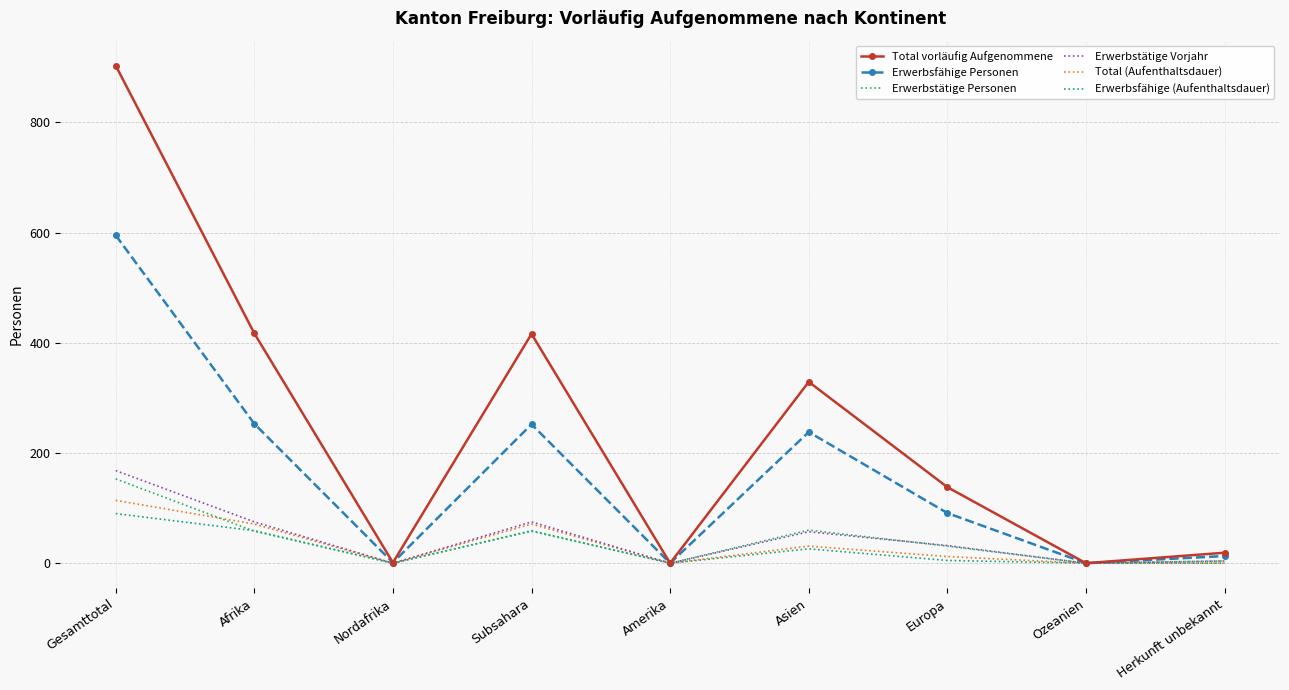

What value does the Erwerbsfähige (Aufenthaltsdauer) series have at Asien?

26